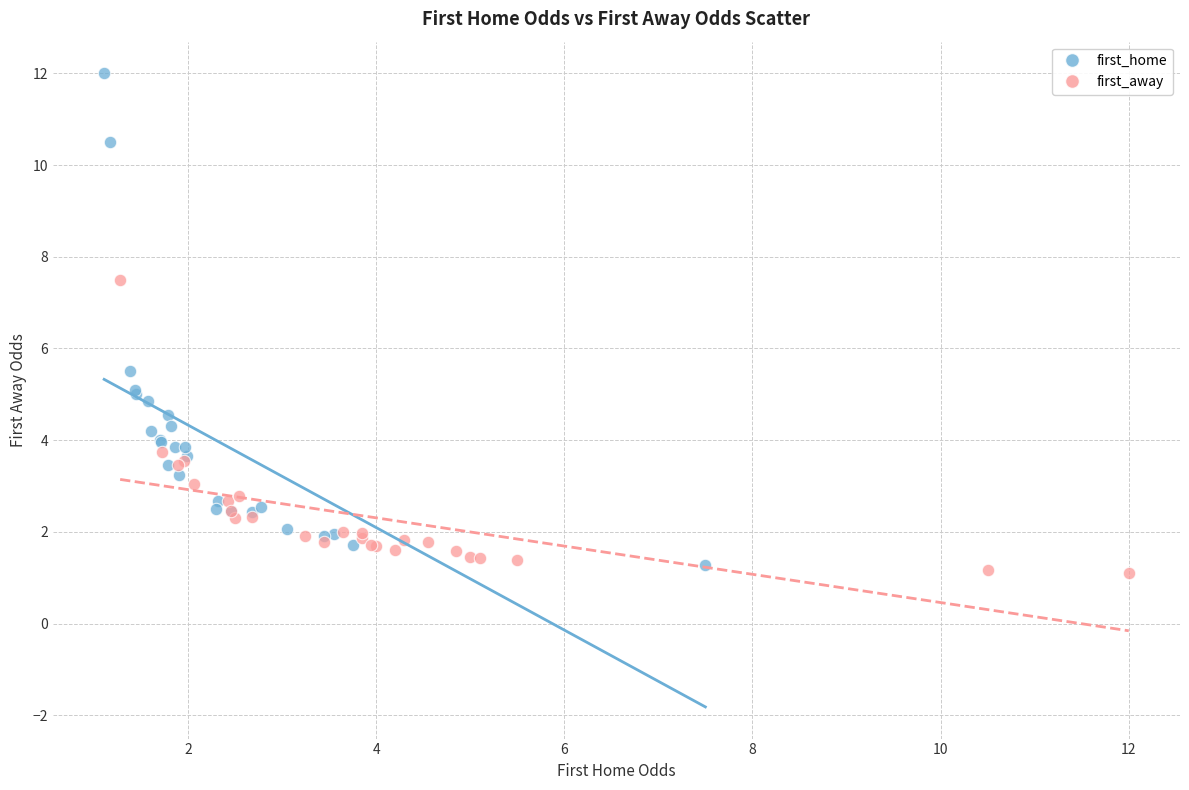

Which series reaches the minimum Y coordinate?

first_away